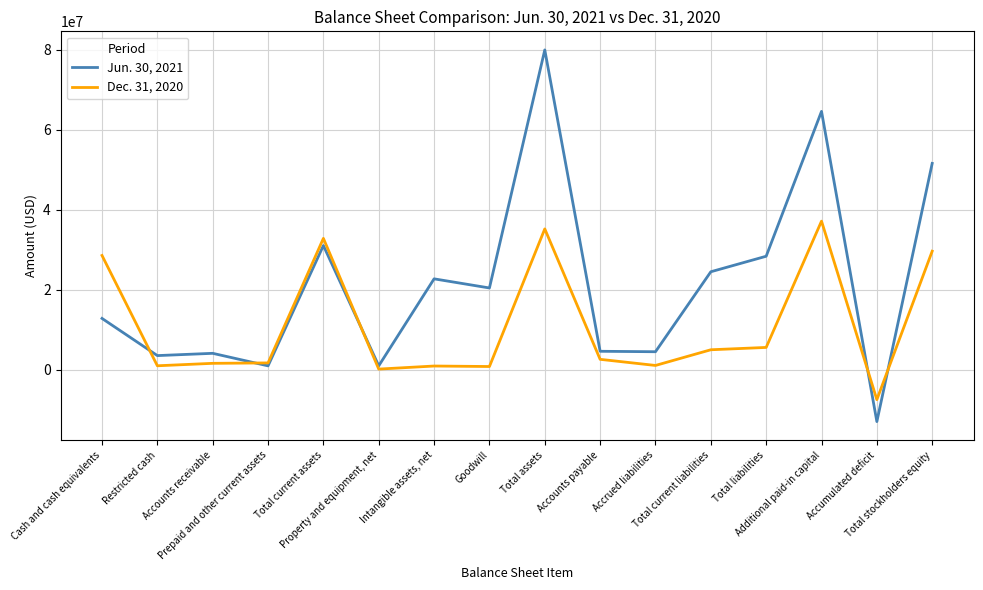

Rank the series by their average value, from lowest to highest.

Dec. 31, 2020, Jun. 30, 2021